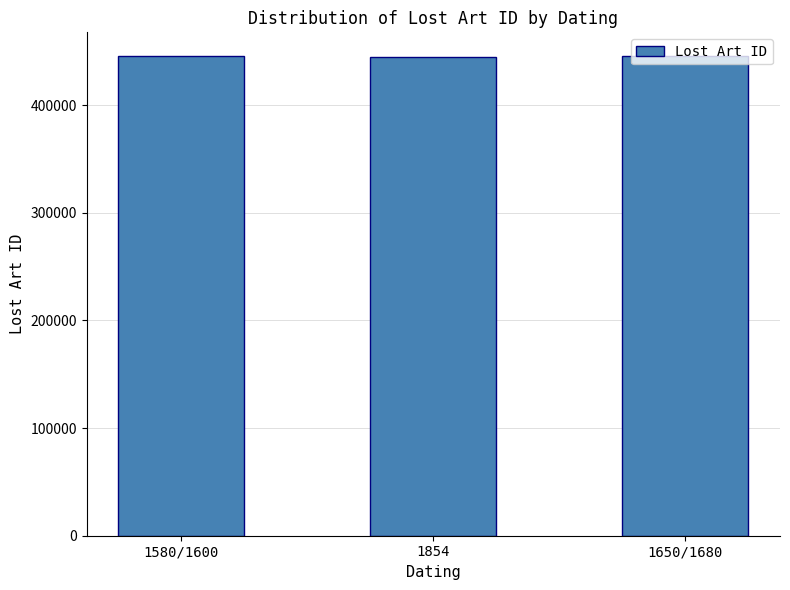

Approximately how many times larger is the value at 1854 compared to 1580/1600?

1.0